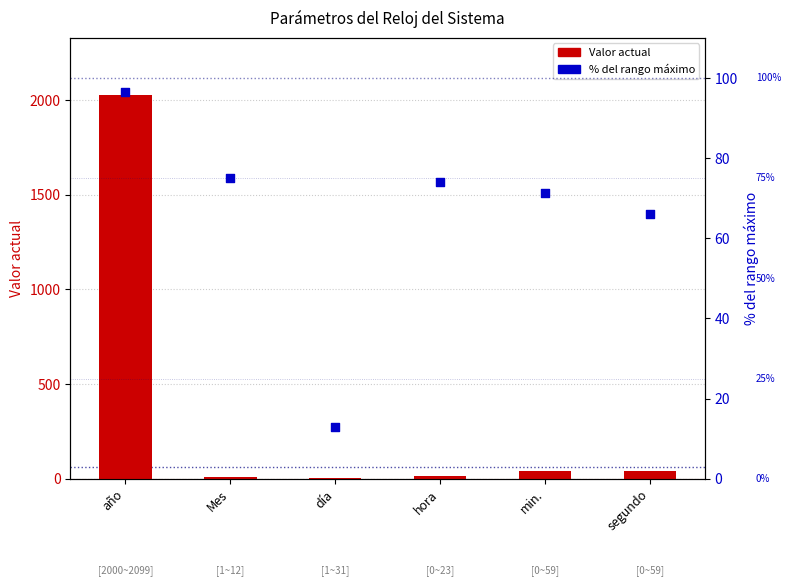

Is the value of Valor actual at hora greater than the value of % del rango máximo at hora?

No